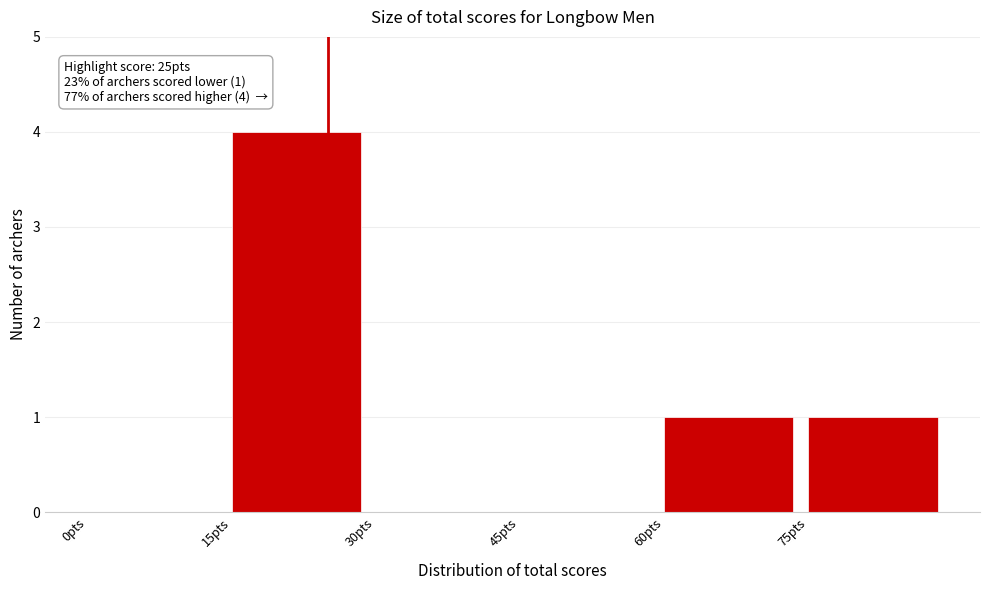

Over which range of the x-axis is the bar tallest?

15 to 30